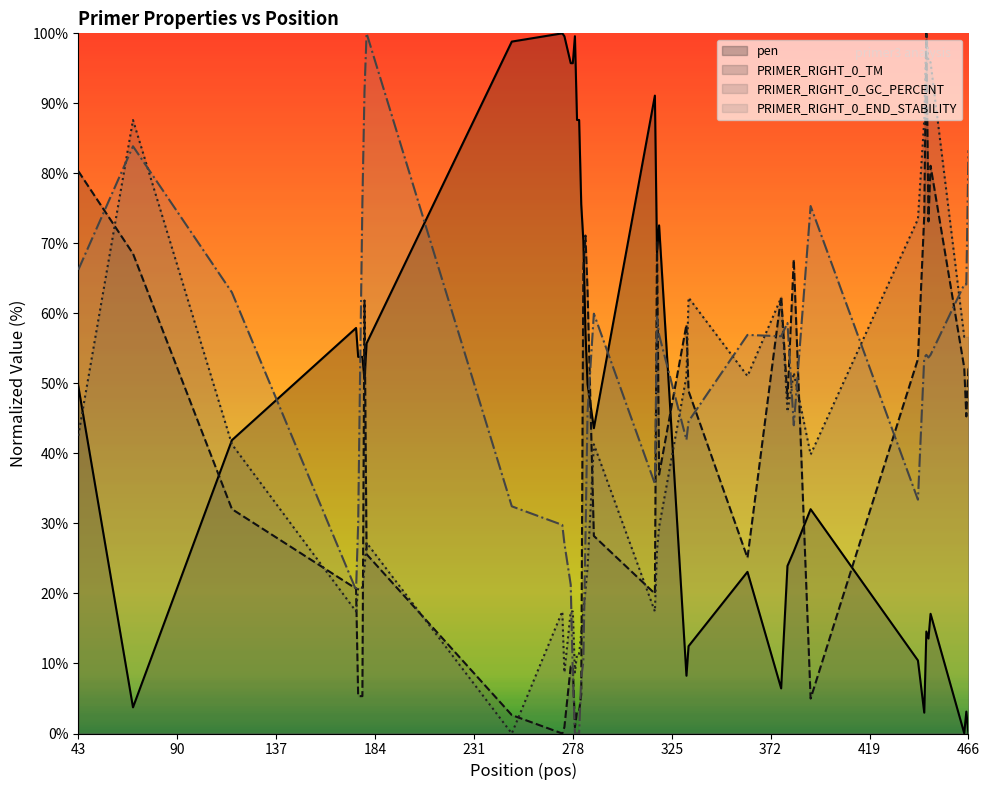

At which label does PRIMER_RIGHT_0_TM reach its minimum?

273